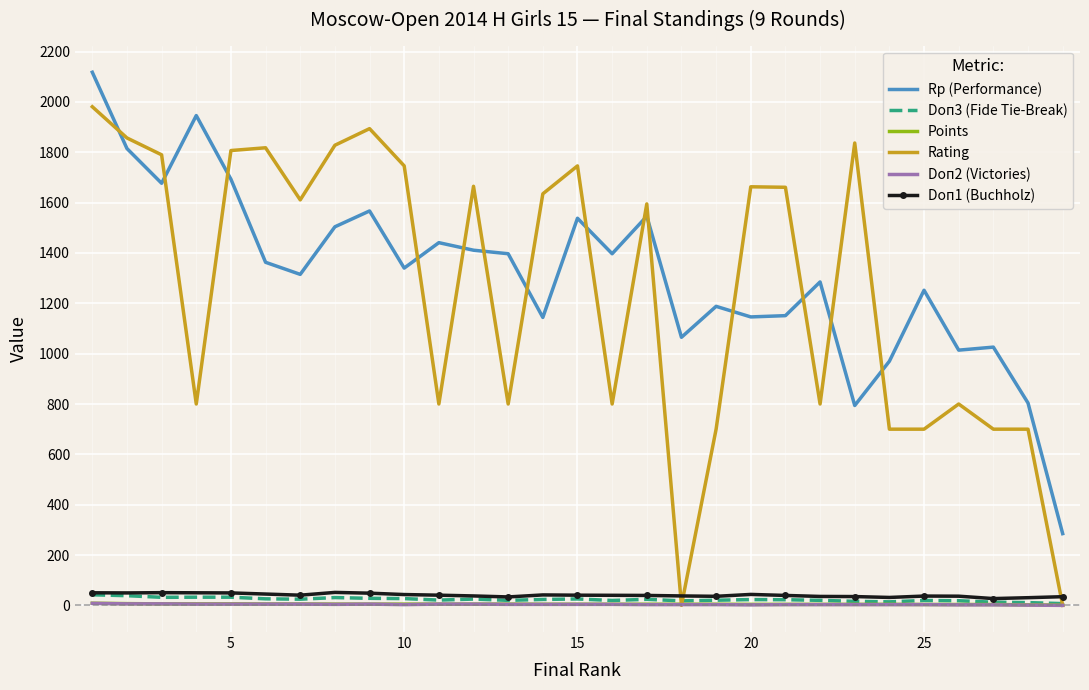

True or false: Points and Rp (Performance) cross at least once.

False